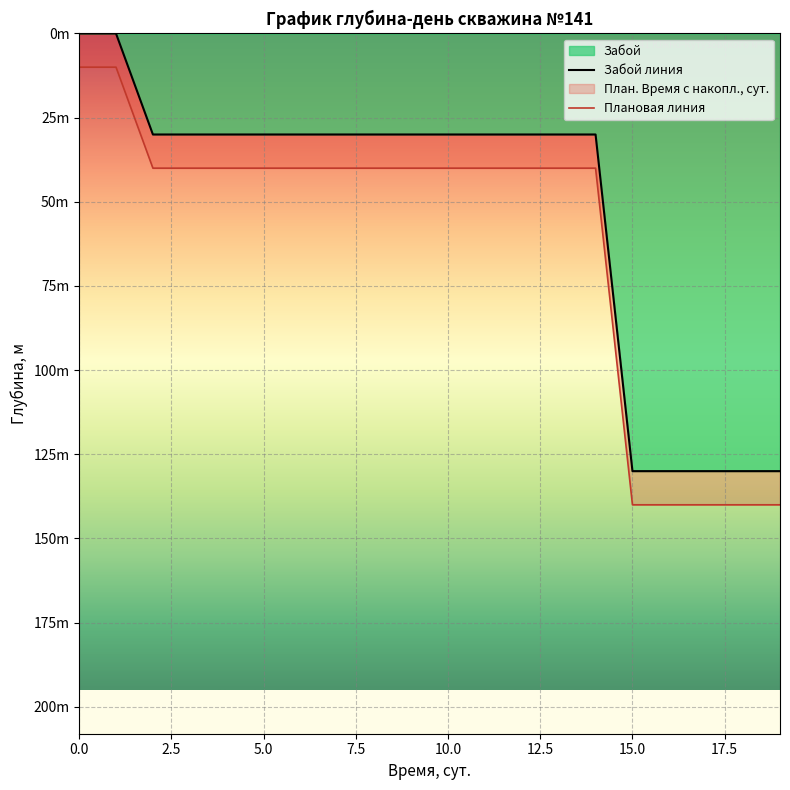

What is the average value of the Забой линия series?

52